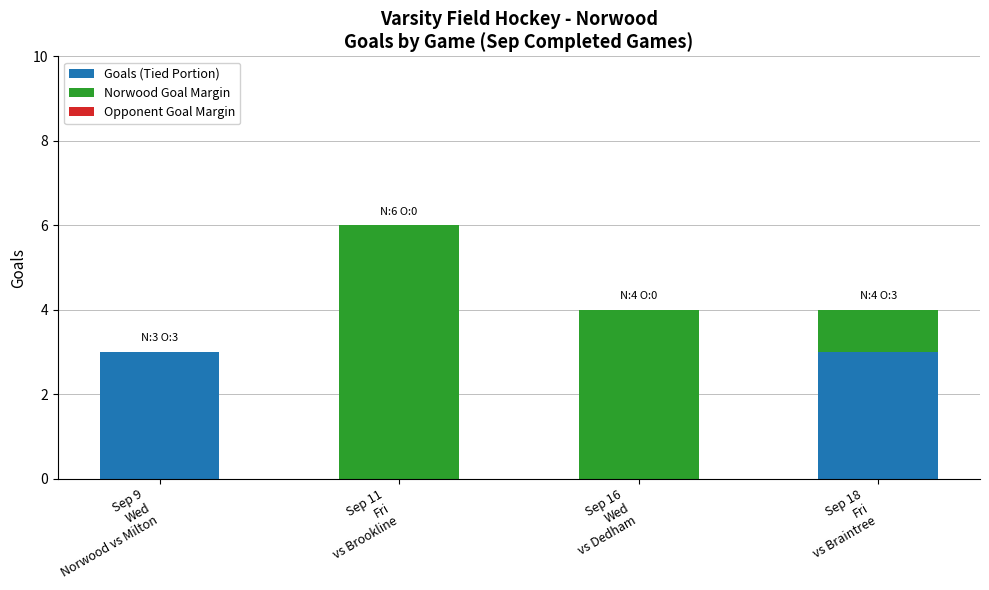

What is the highest value of the Goals (Tied Portion) series?

3